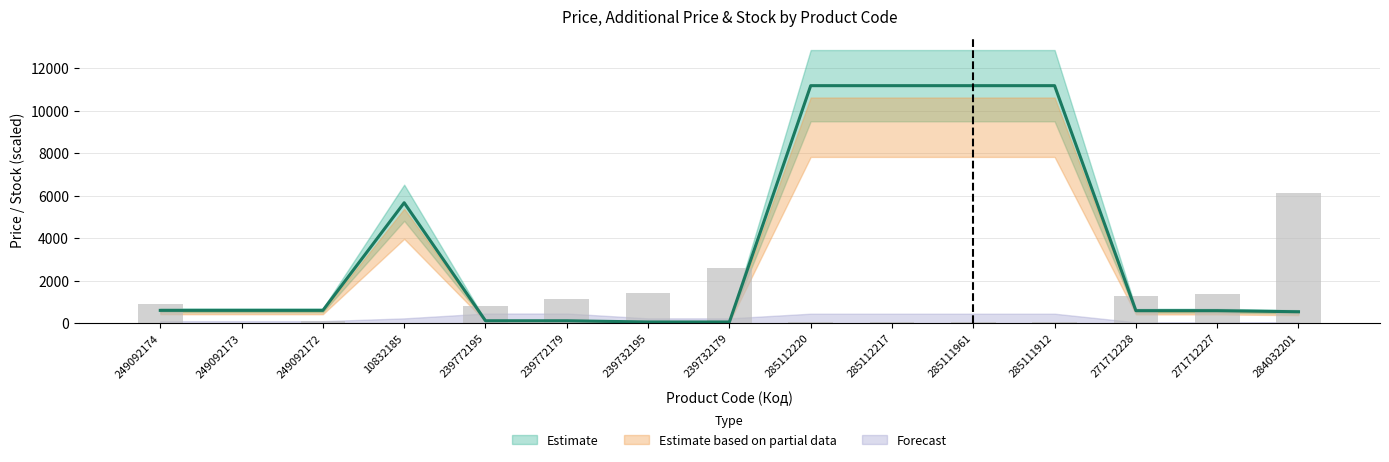

What is the sum of the Ціна values at 10832185 and 239732179?

5730.9